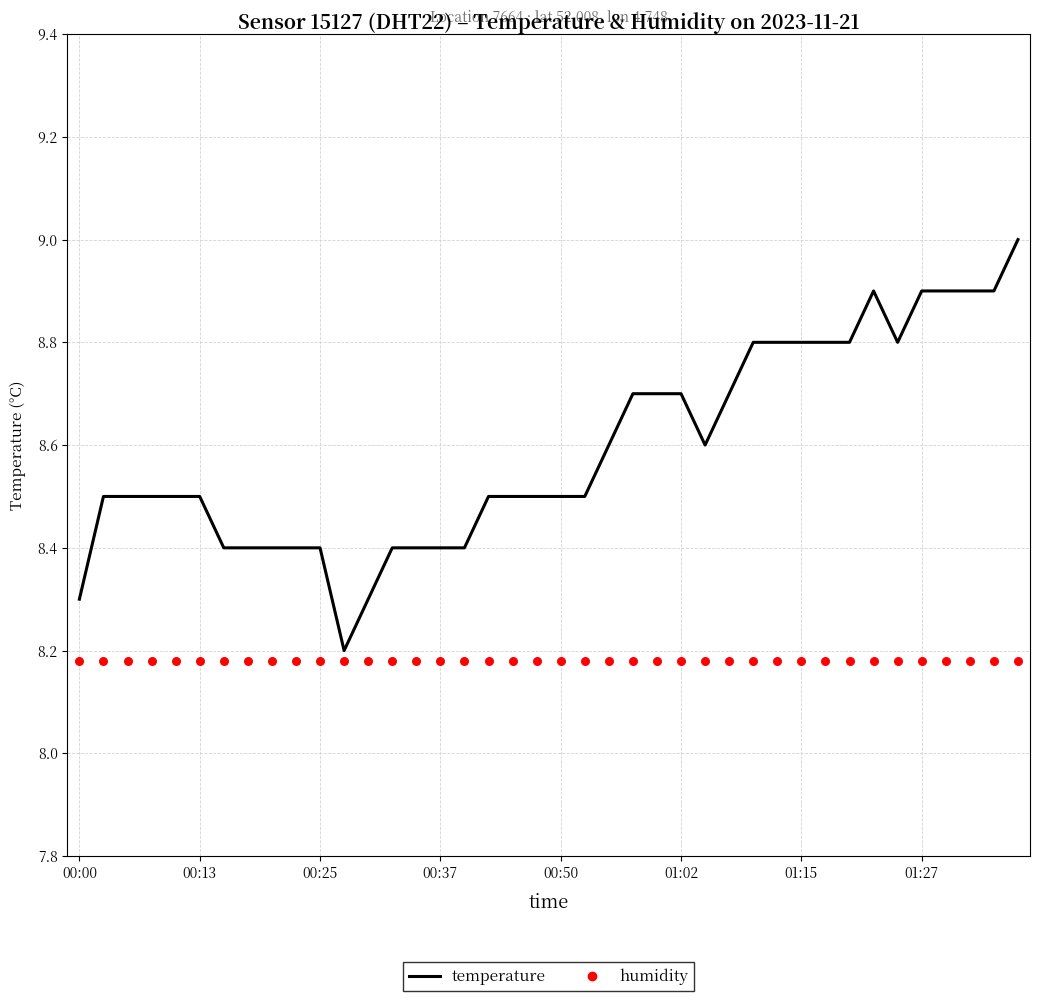

Which series has the largest total across all categories?

temperature